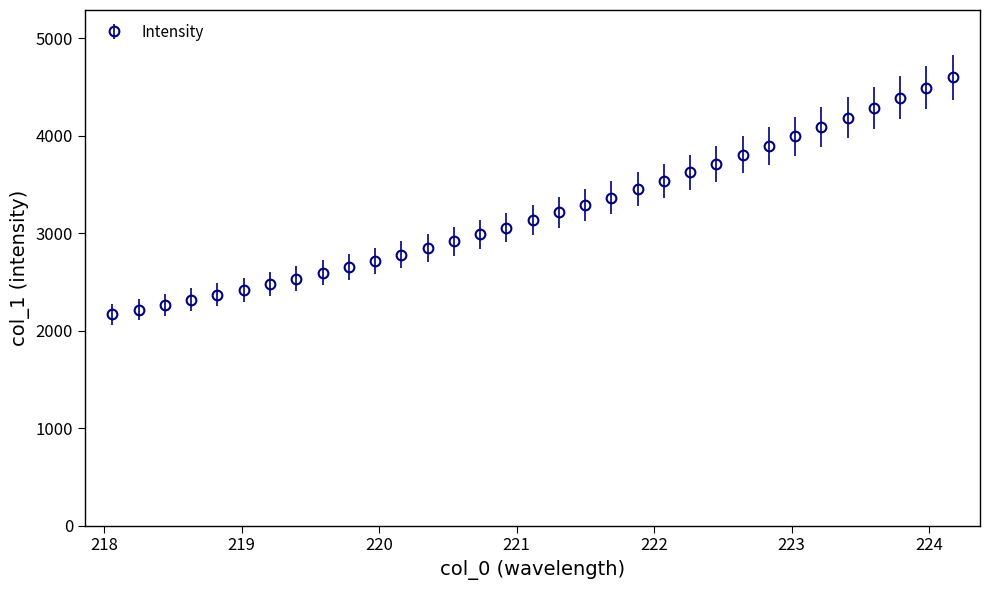

What is the value of the 10th point from the left?

2654.0